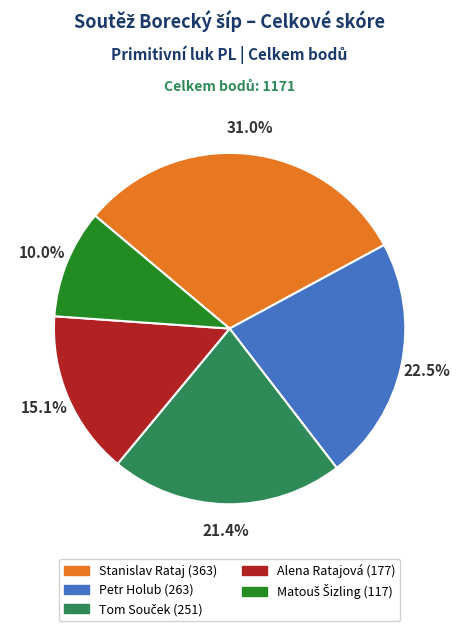

How much of the chart is everything except Petr Holub (263)?

77.5%